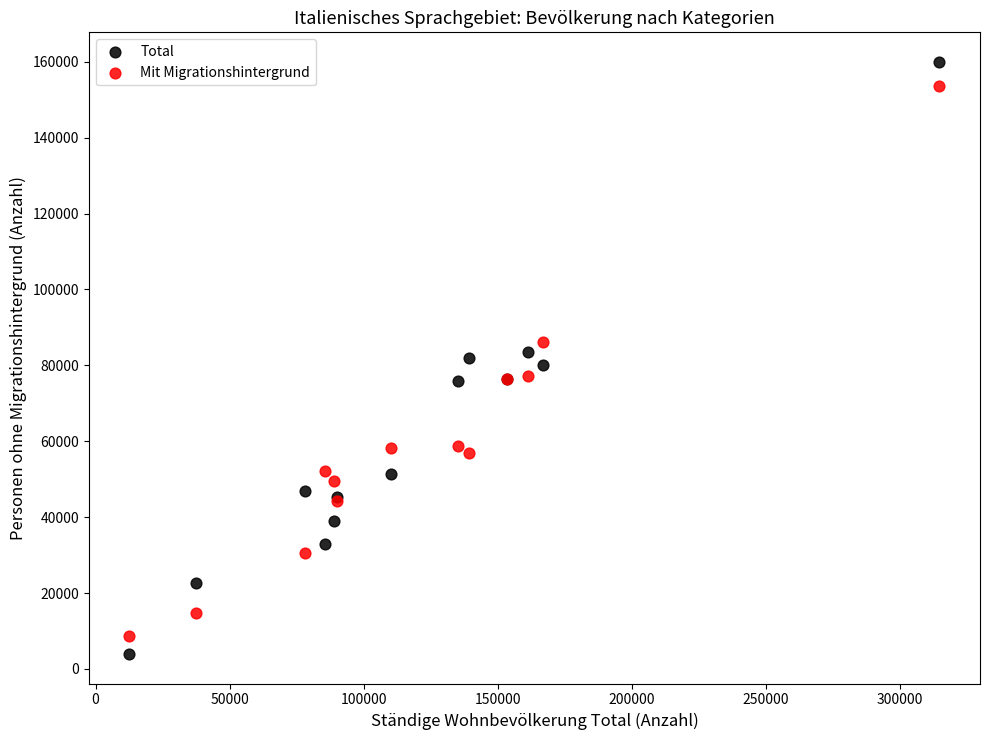

Which series reaches the maximum Y coordinate?

Total